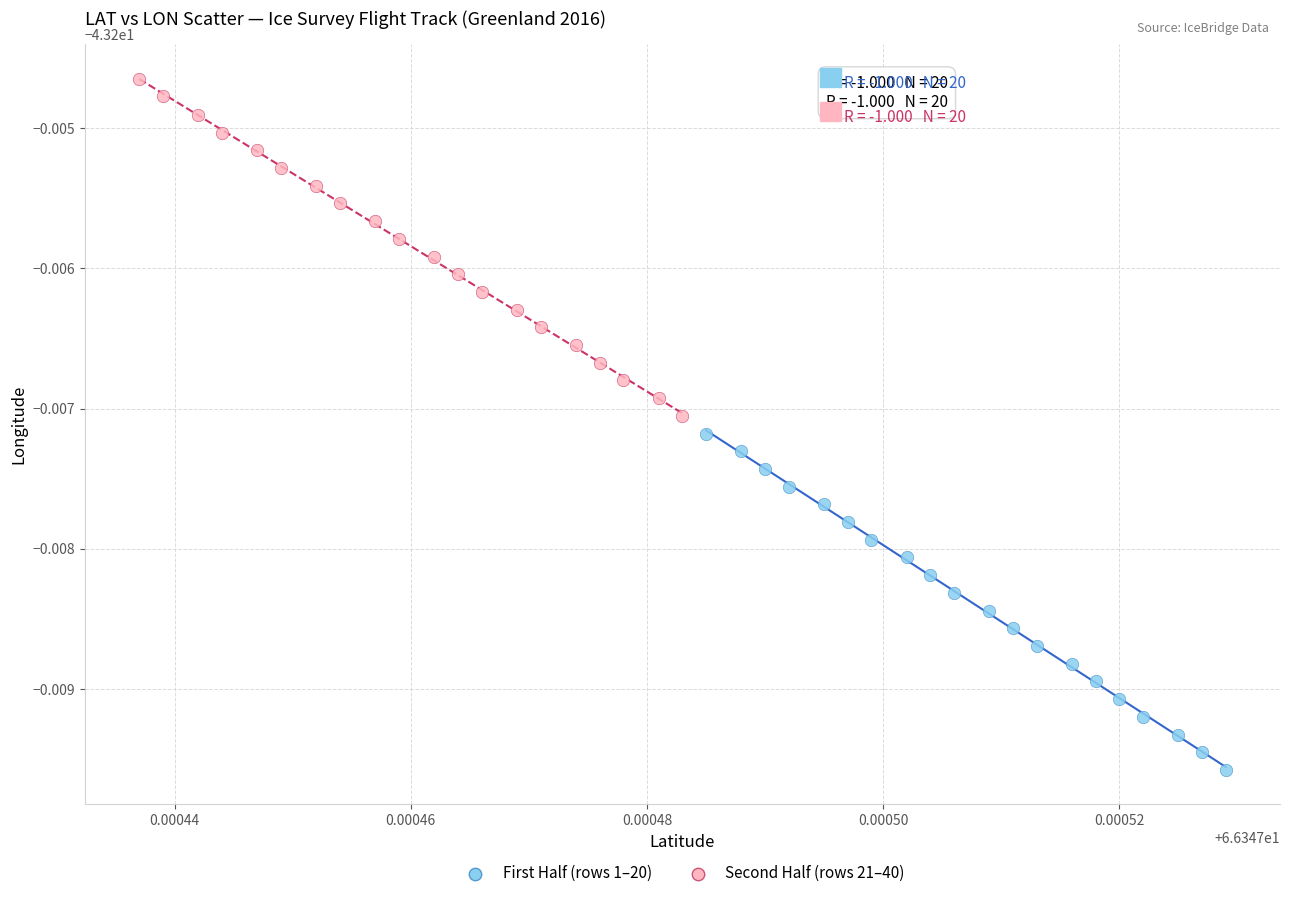

Which series has the largest Y range (max minus min)?

Second Half (rows 21–40)